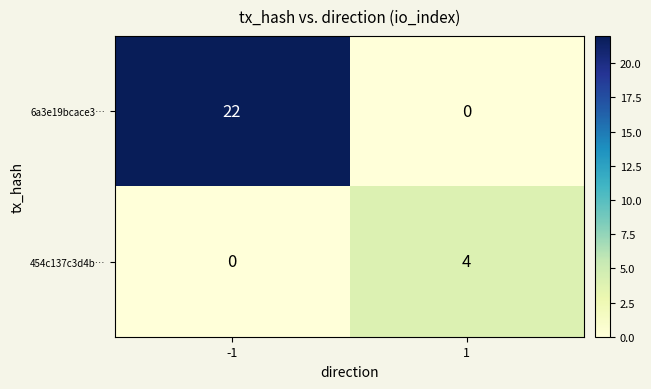

List the series in order of their peak value, highest first.

6a3e19bcace3…, 454c137c3d4b…